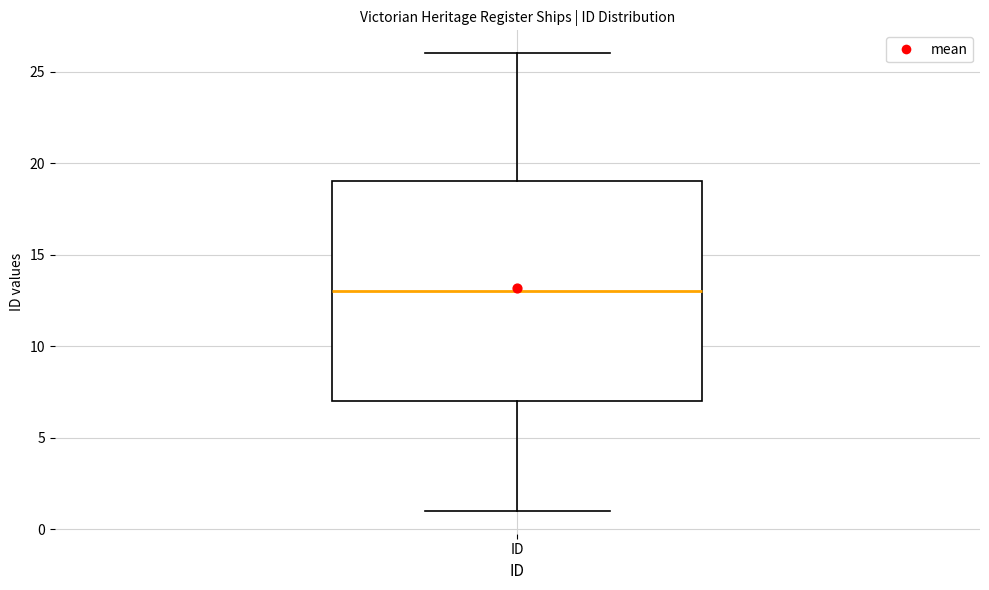

Where is the upper edge of the box for ID on the y-axis? The values are not printed on the chart, so give them approximately, as read against the axis.

19